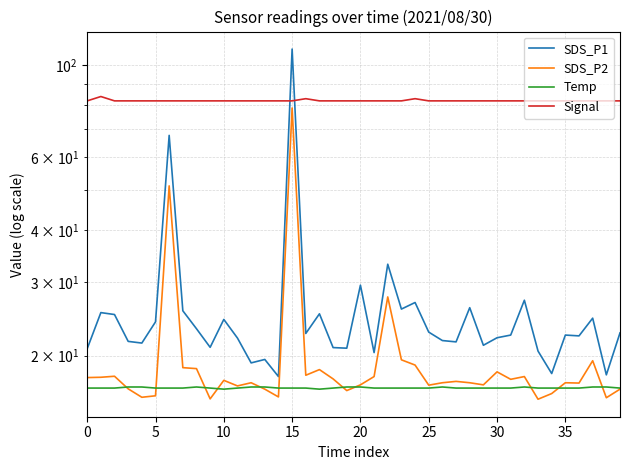

At 17, list the series in order from largest to smallest.

Signal, SDS_P1, SDS_P2, Temp